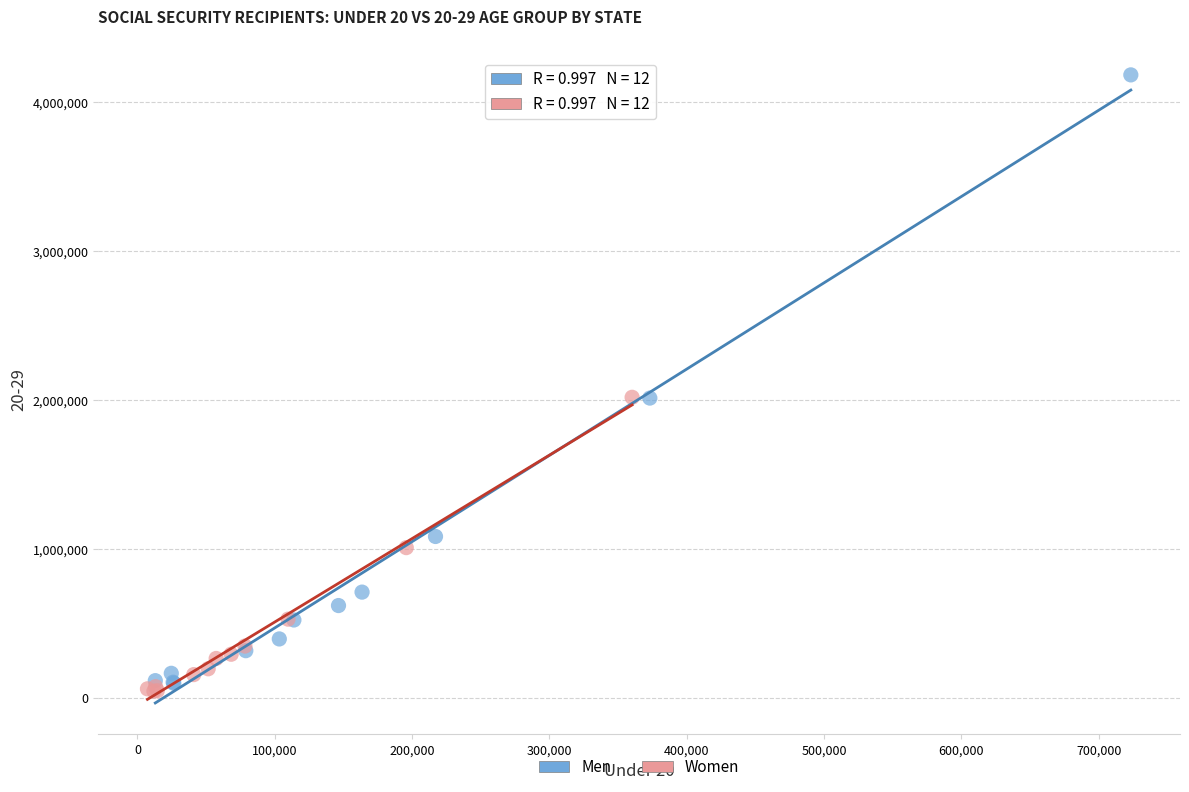

Which series has the widest spread of Y values?

Men